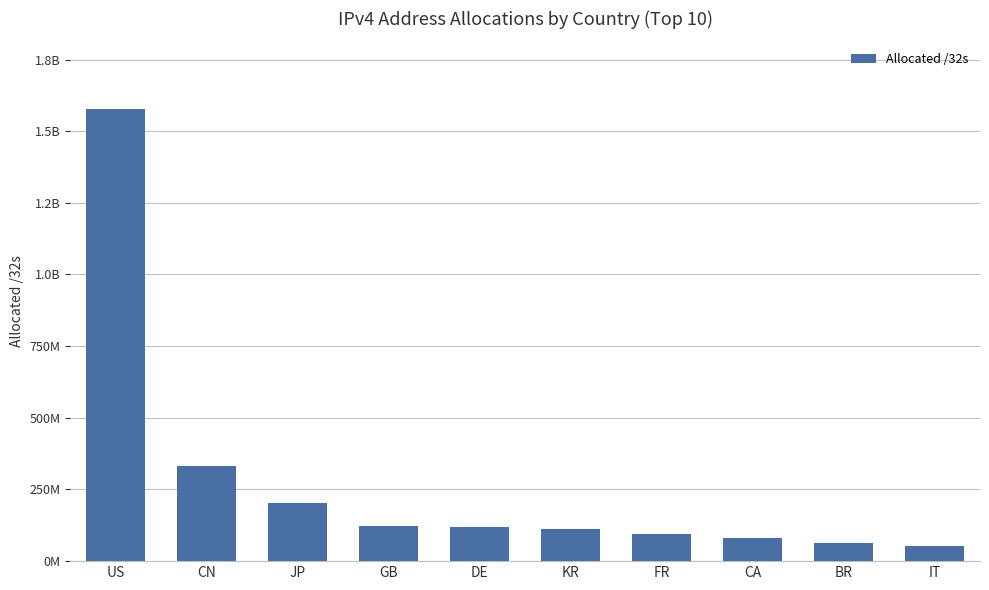

What position from the right is GB?

7